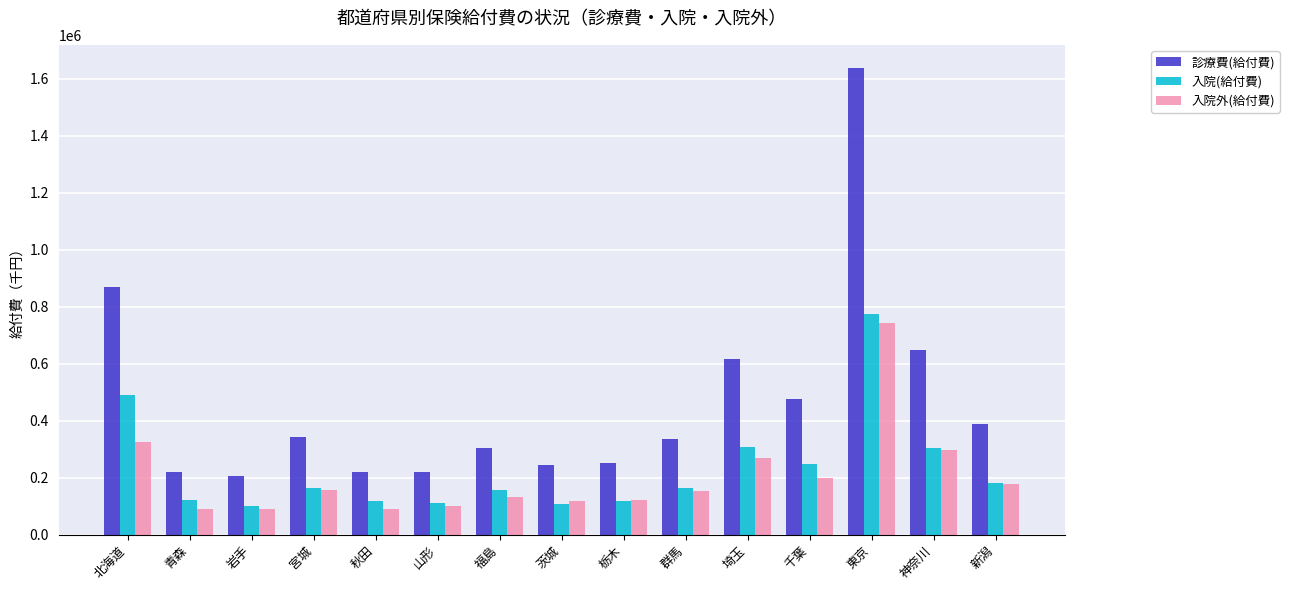

What is the difference between the highest and lowest values at 山形?

121845.0